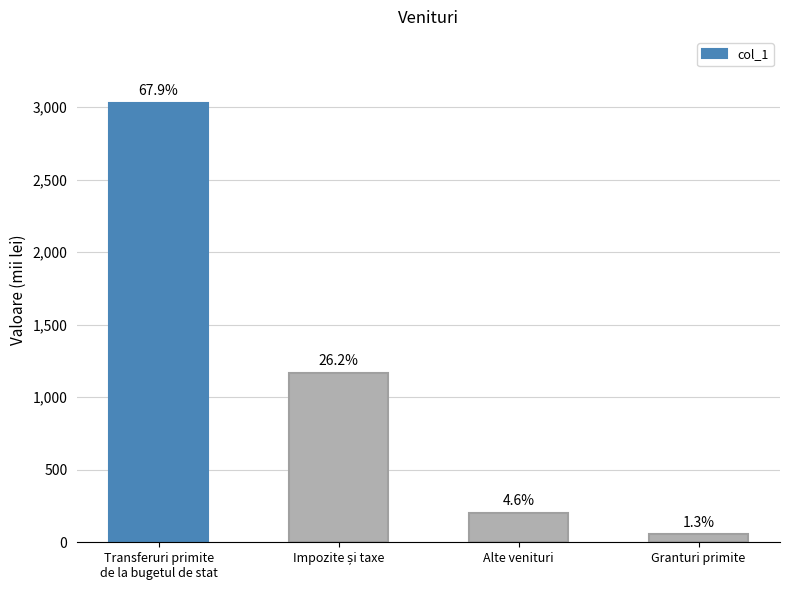

What is the difference between the maximum and minimum values?

2973.4